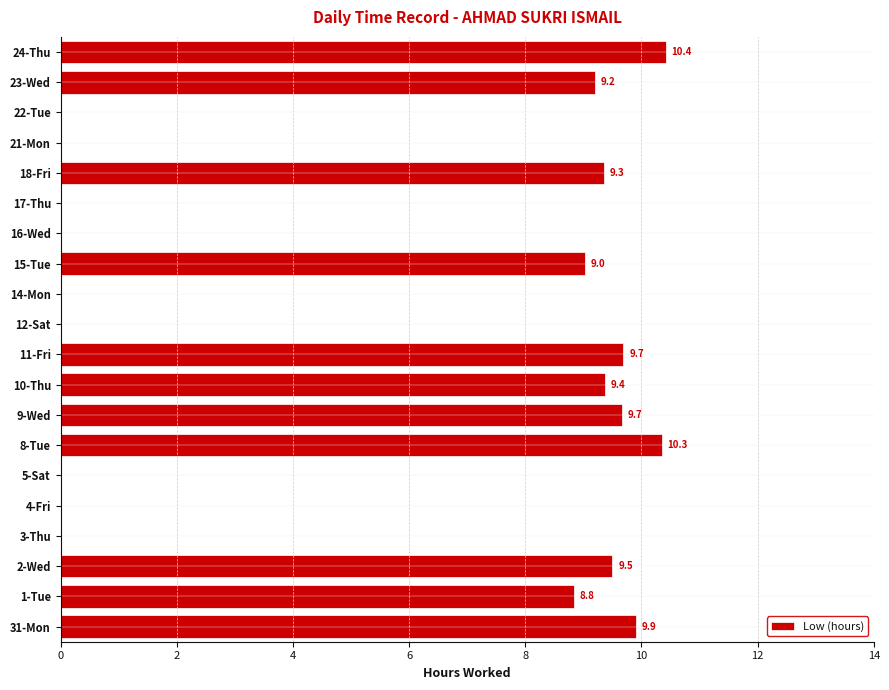

What is the change in value from 12-Sat to 24-Thu?

+10.4